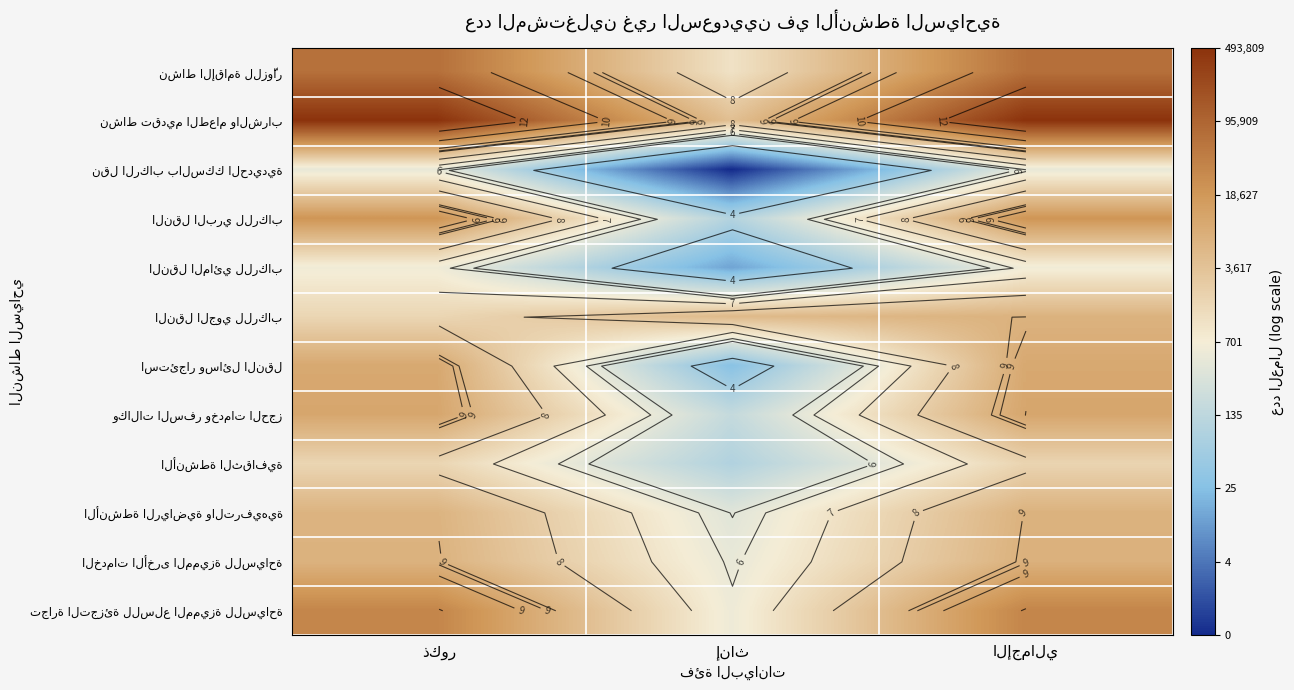

At how many categories does at least one series exceed 11?

2